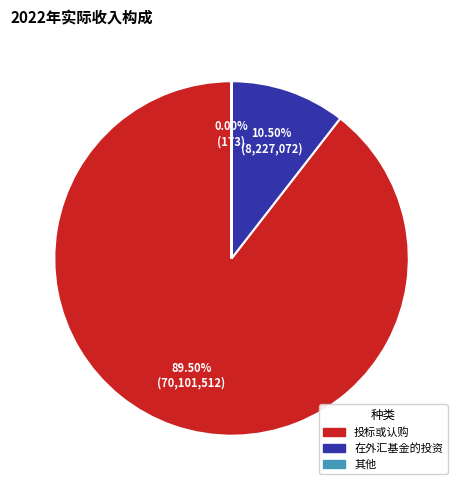

Which has a higher value, 在外汇基金的投资 or 投标或认购?

投标或认购